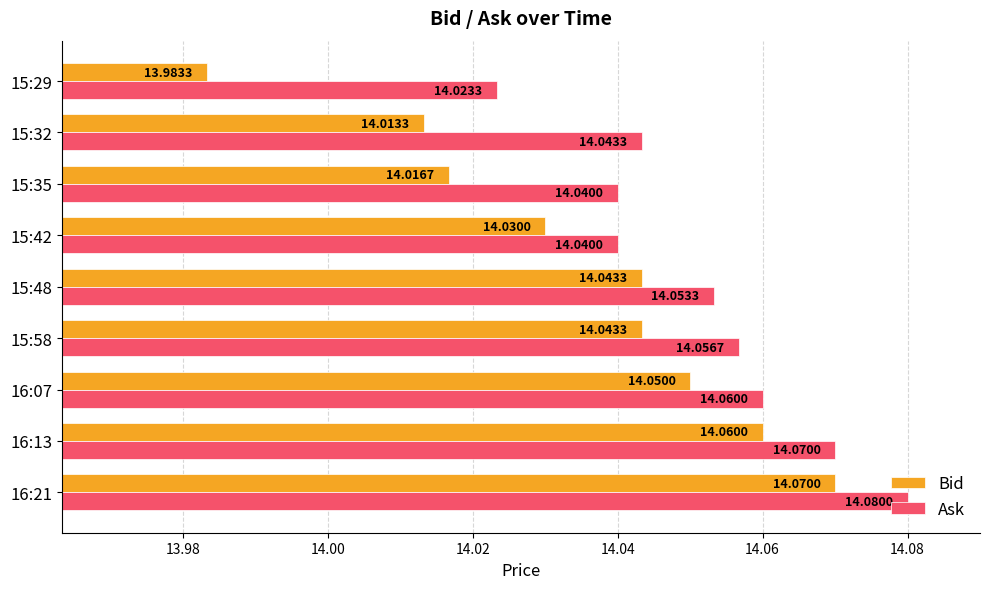

At how many categories does at least one series exceed 14?

9